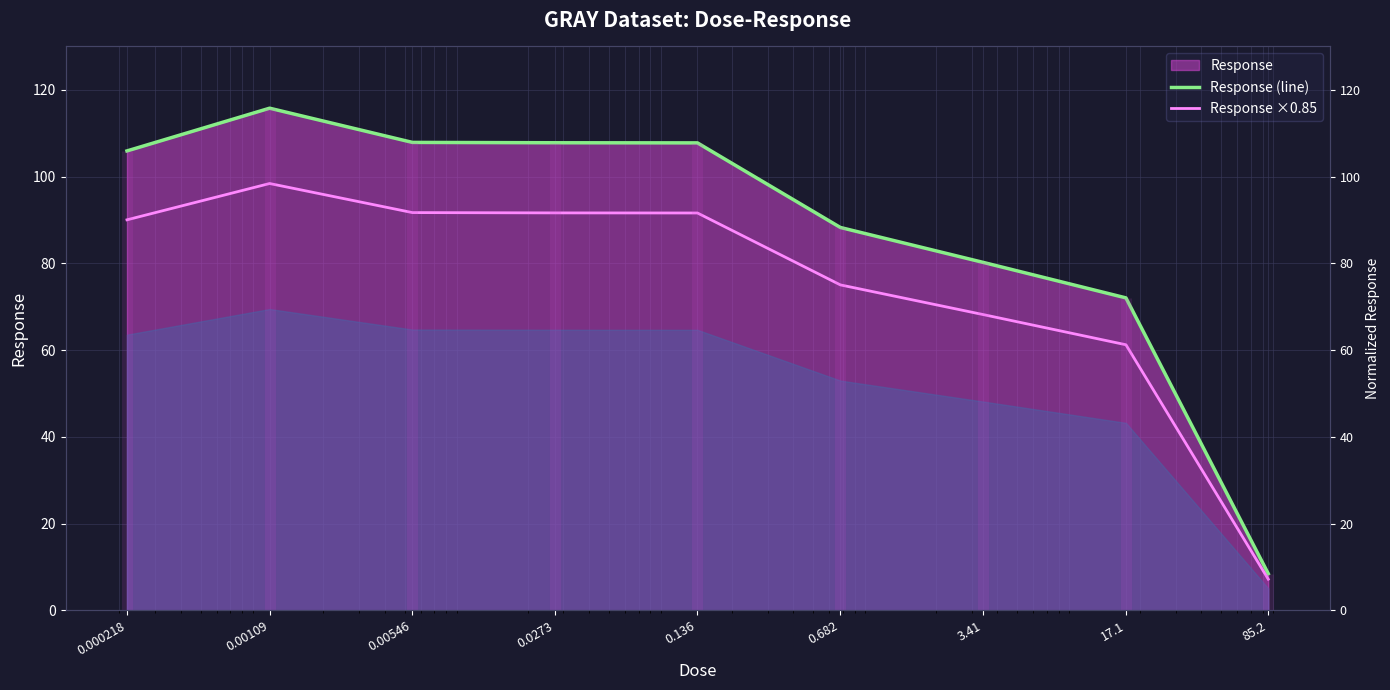

Which series changed the most between 0.00546 and 85.2?

Response (line)